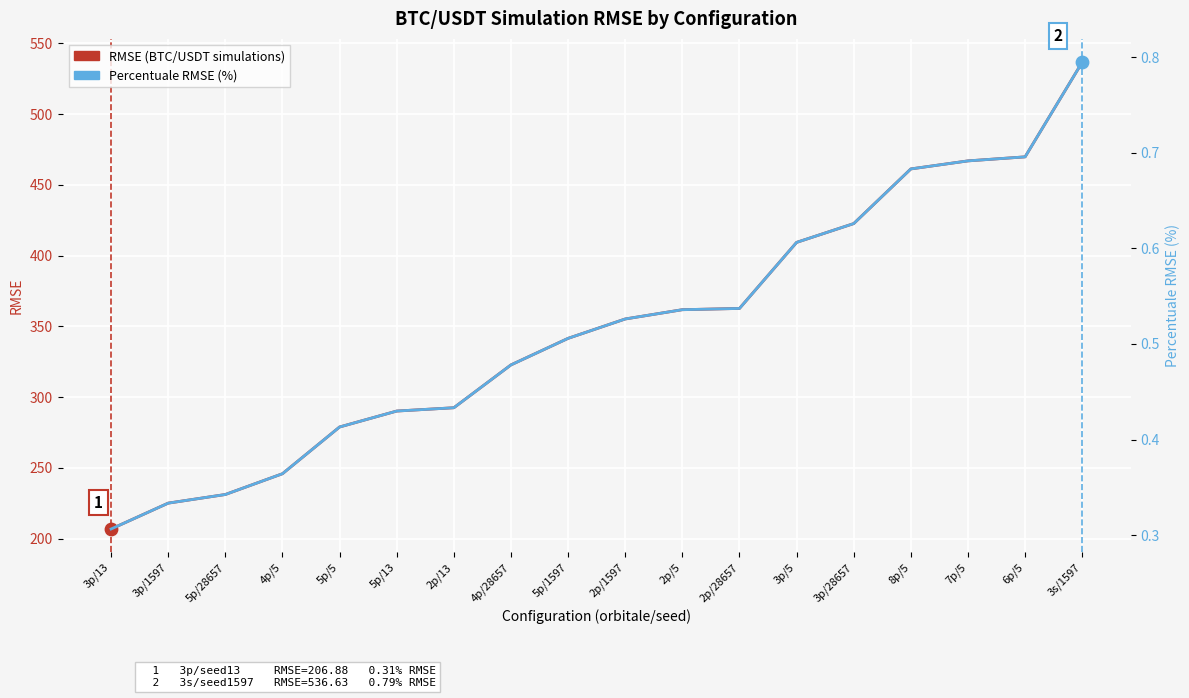

What are all the series names shown in the legend?

RMSE (BTC/USDT simulations), Percentuale RMSE (%)